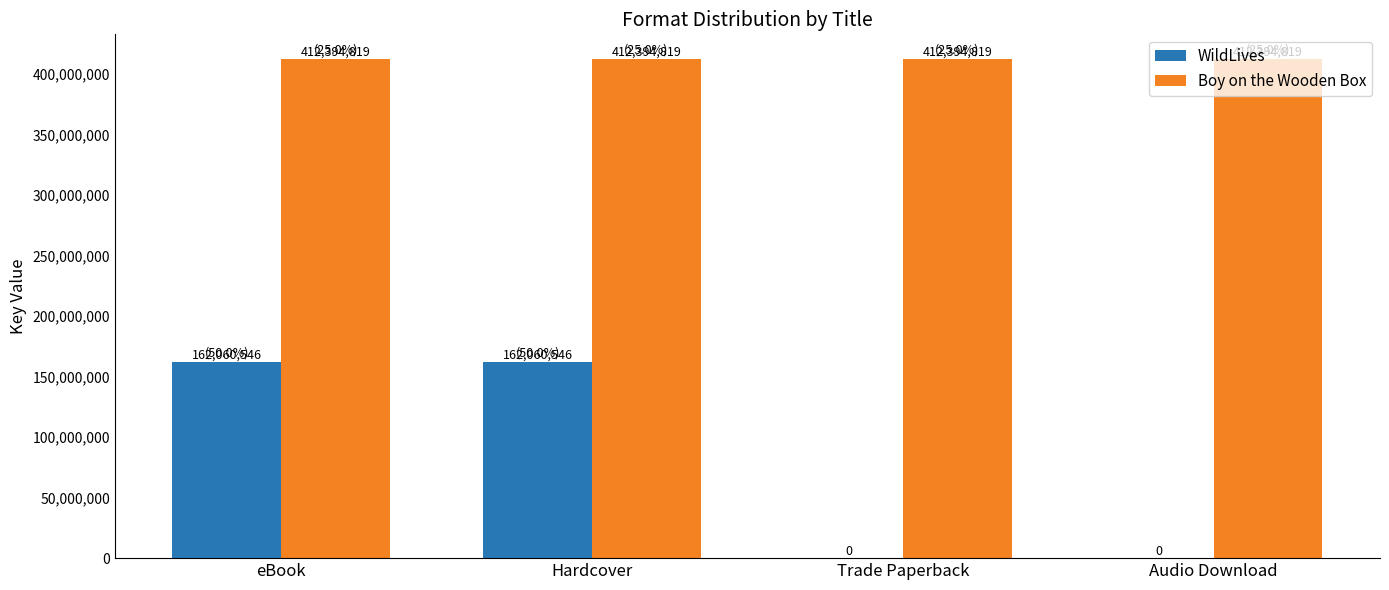

How many categories are shown in the chart?

4